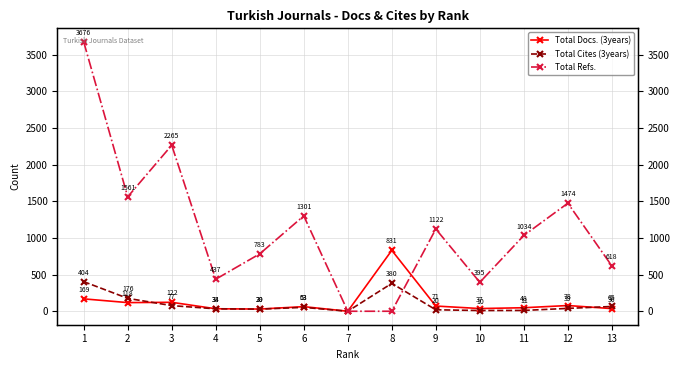

What are all the series names shown in the legend?

Total Docs. (3years), Total Cites (3years), Total Refs.